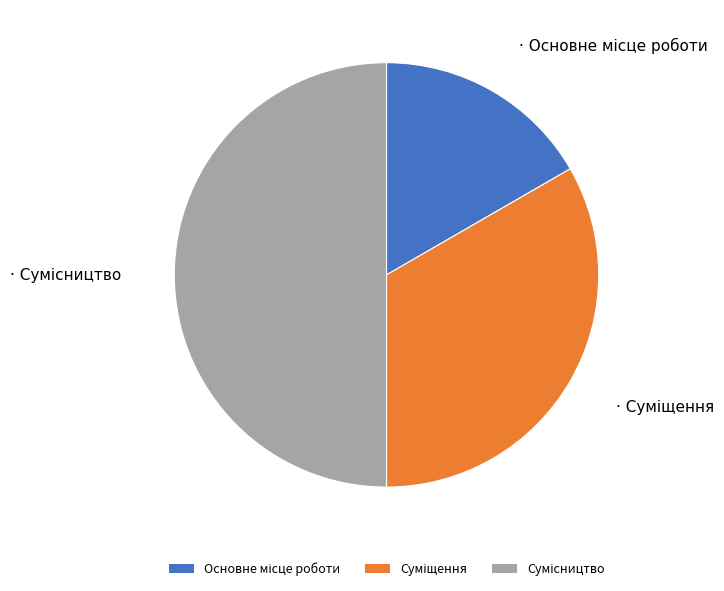

The Суміщення slice represents 40% of the pie. True or false?

False